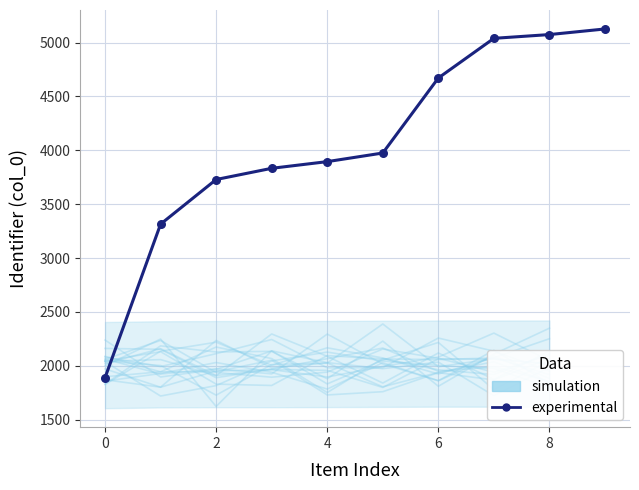

What is the change in value from 4 to 9?

+1293